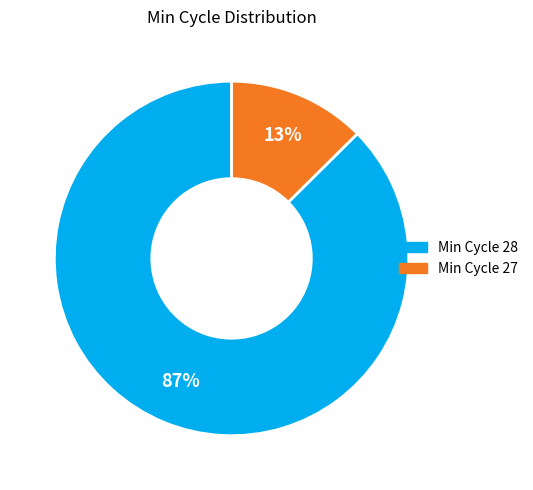

Is there a majority slice in this chart?

Yes